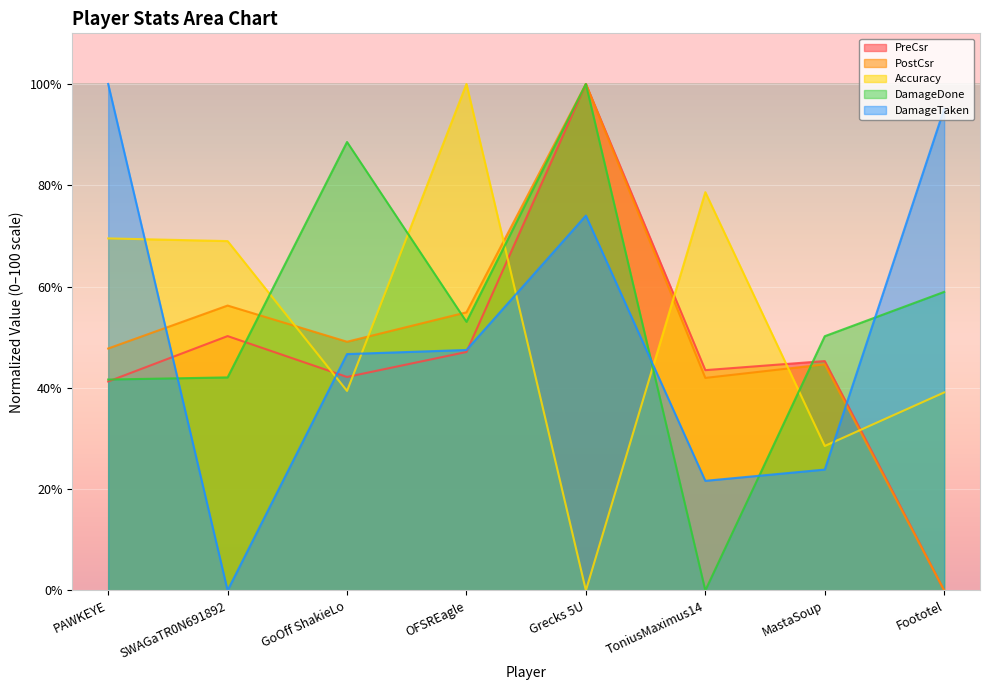

Reading left to right, transcribe all the data shown in this chart.

PreCsr: 41.3	50.2	42.2	47.1	100.0	43.5	45.3	0.0
PostCsr: 47.8	56.2	49.1	54.9	100.0	42.0	44.6	0.0
Accuracy: 69.5	69.0	39.4	100.0	0.0	78.6	28.5	39.1
DamageDone: 41.6	42.1	88.5	53.0	100.0	0.0	50.2	58.9
DamageTaken: 100.0	0.0	46.7	47.5	74.0	21.6	23.9	95.1